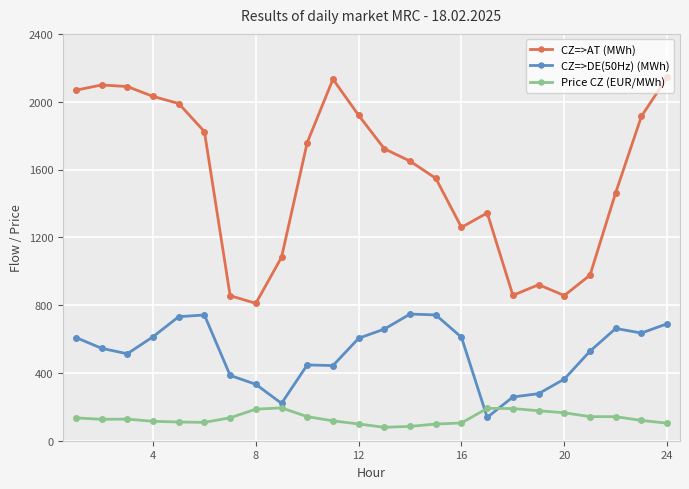

True or false: Price CZ (EUR/MWh) and CZ=>AT (MWh) cross at least once.

False